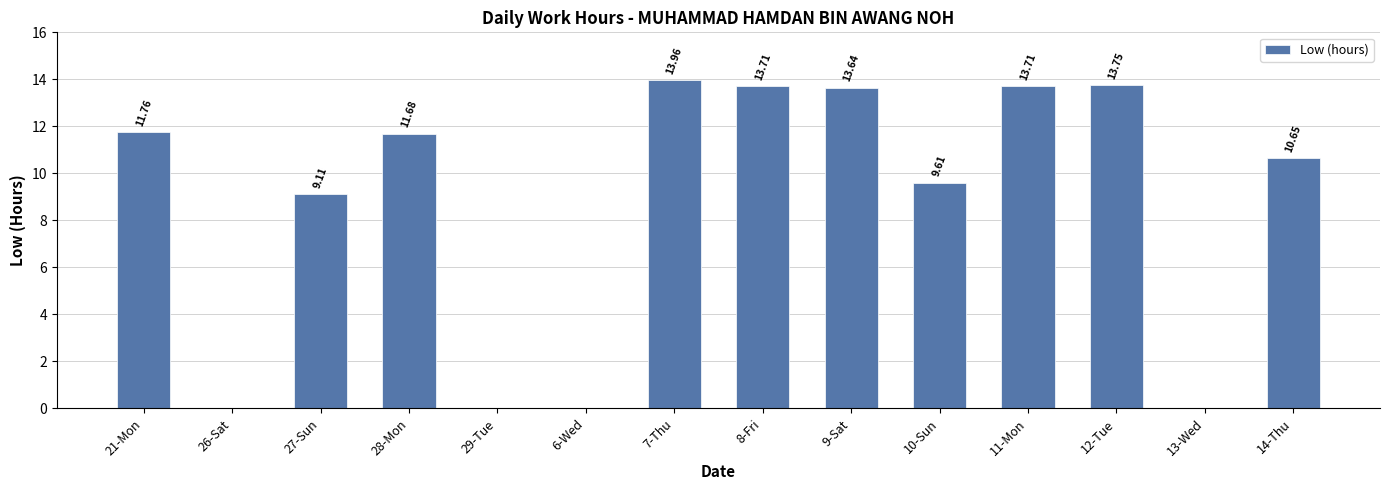

Between 10-Sun and 6-Wed, which is larger?

10-Sun